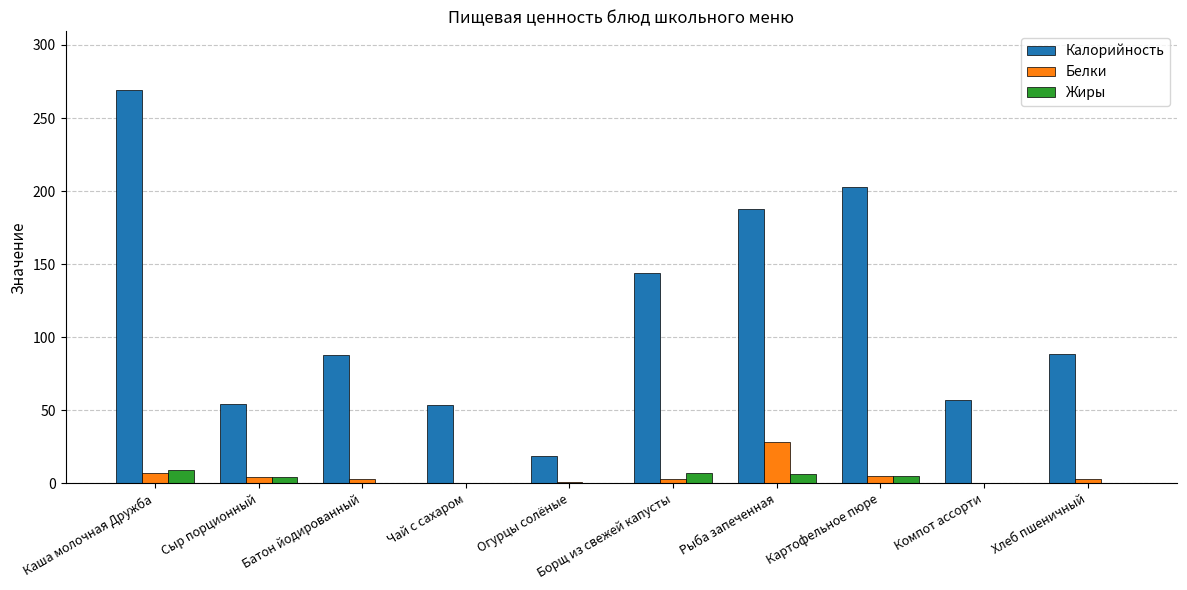

What are all the series names shown in the legend?

Калорийность, Белки, Жиры